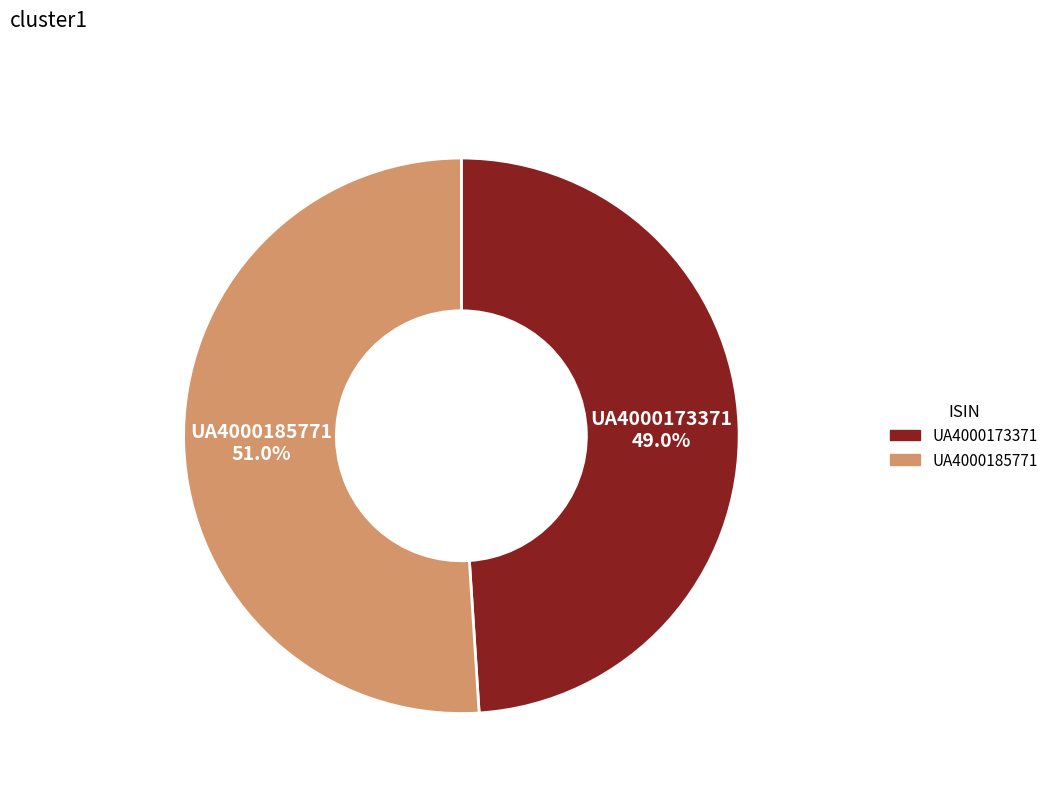

What portion of the pie excludes UA4000173371?

51.0%